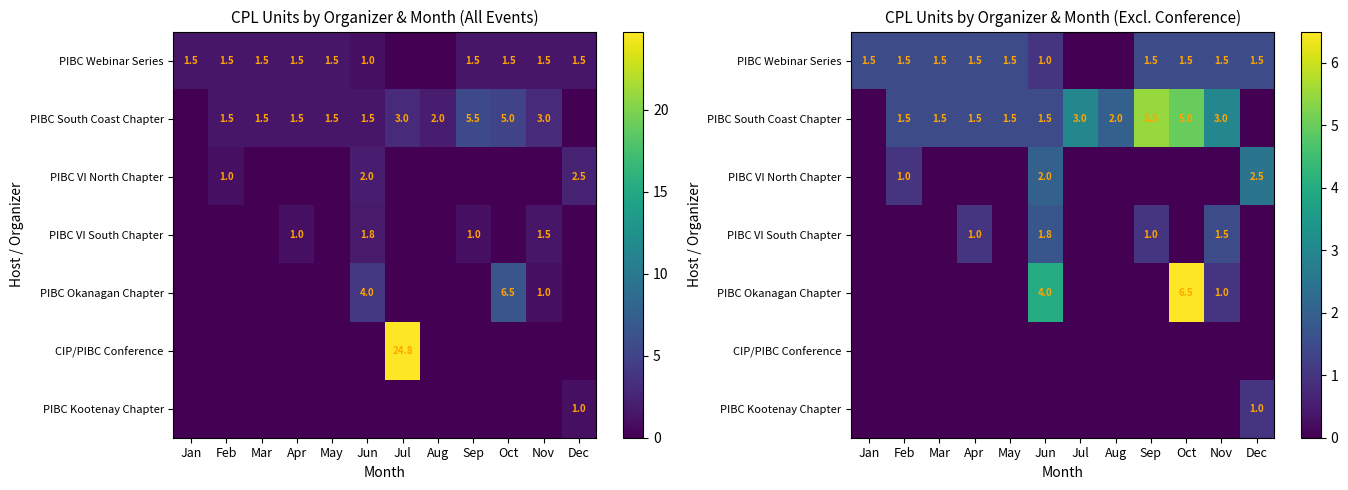

The value of CIP/PIBC Conference at May is 0.0. True or false?

True